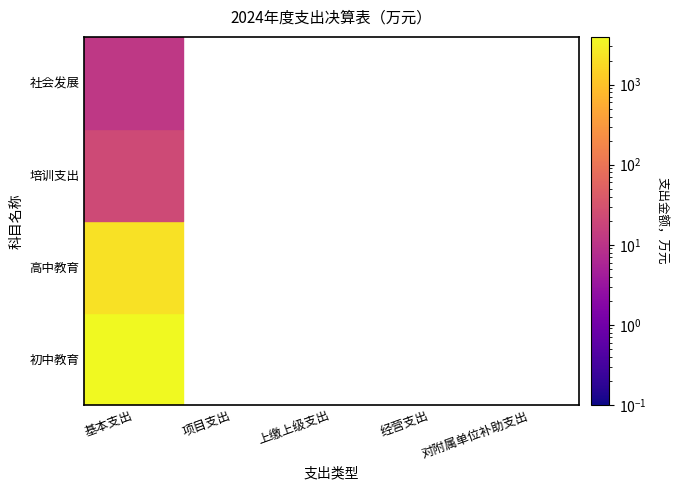

Reading left to right, extract all data points from this chart.

初中教育: 3950.8	0.0	0.0	0.0	0.0
高中教育: 2185.8	0.0	0.0	0.0	0.0
培训支出: 22.2	0.0	0.0	0.0	0.0
社会发展: 11.2	0.0	0.0	0.0	0.0